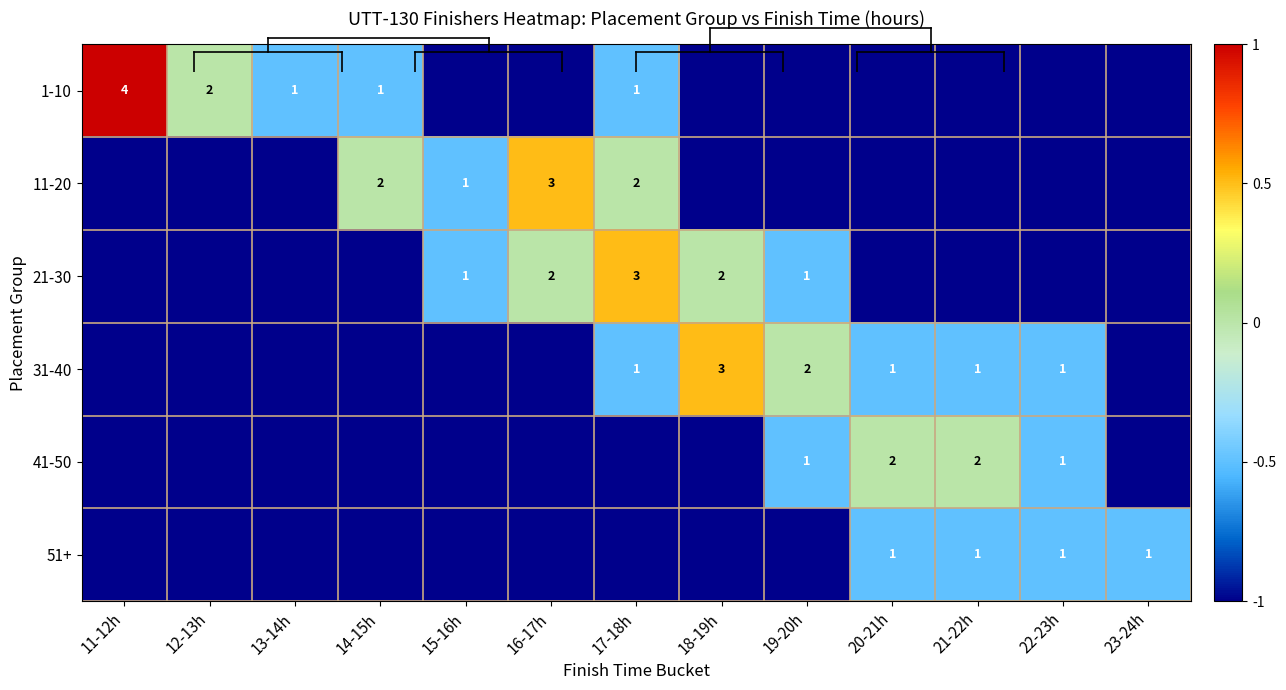

At which label does 41-50 reach its minimum?

11-12h